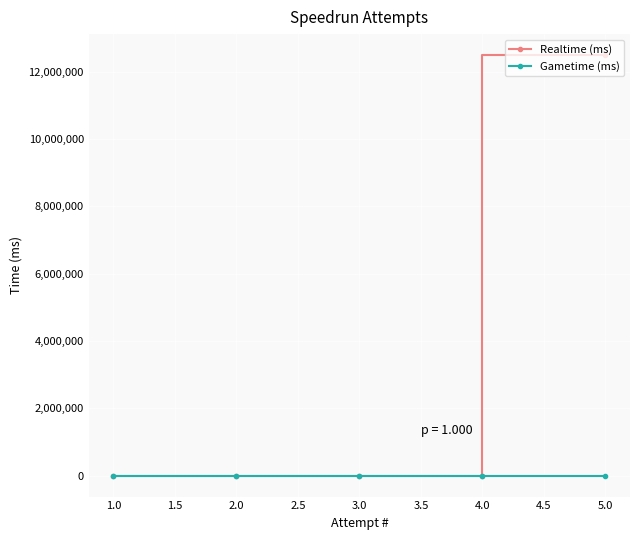

Which series has the widest spread of values?

Realtime (ms)